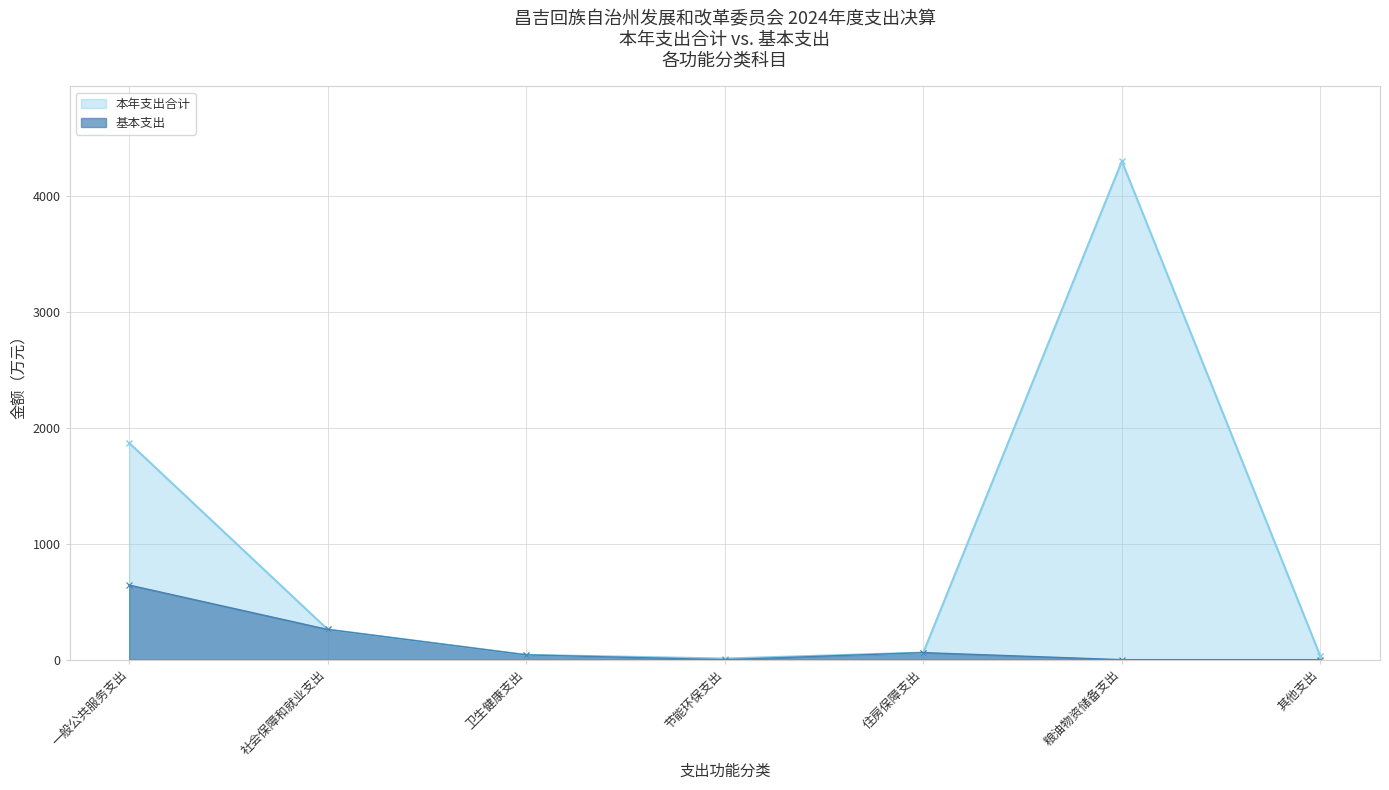

How many data points does each series have?

7